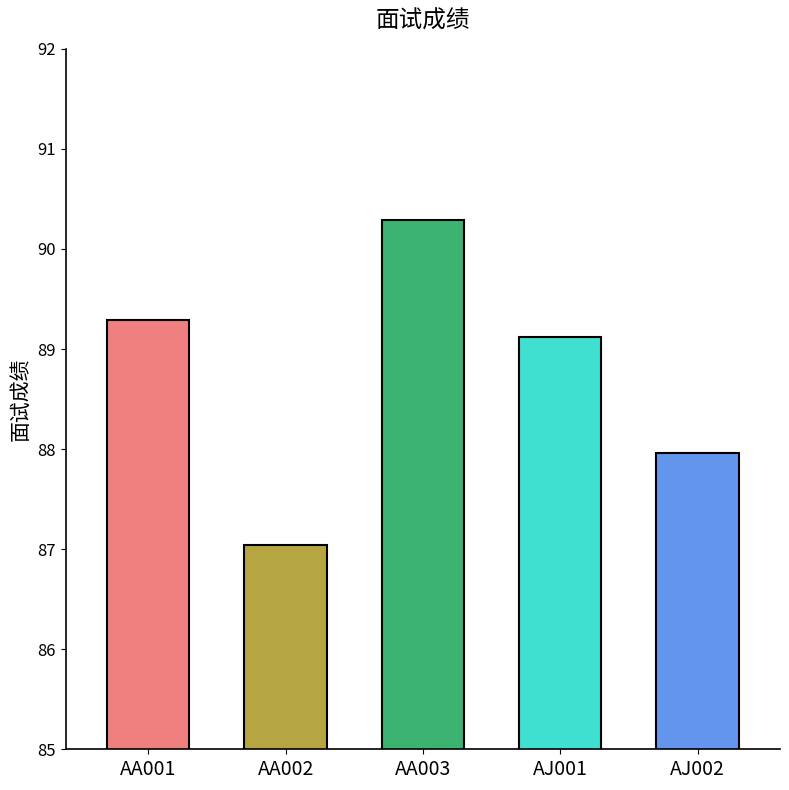

What is the label of the 2nd bar from the left?

AA002